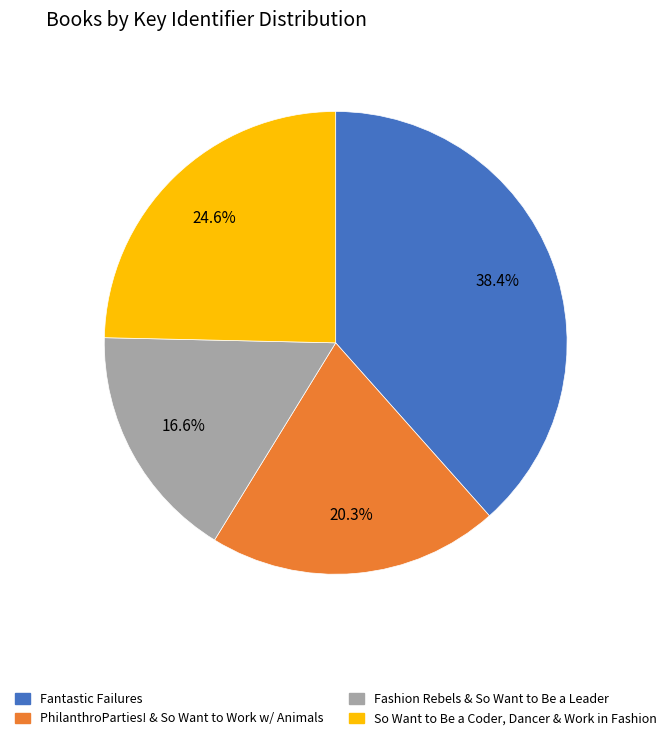

Is there a majority slice in this chart?

No